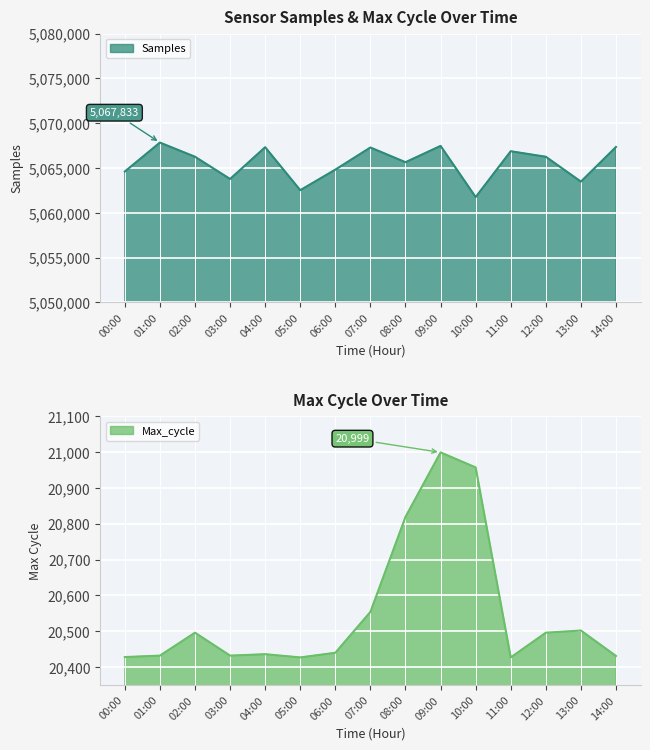

What is the difference between the highest and lowest values at 03:00?

5043339